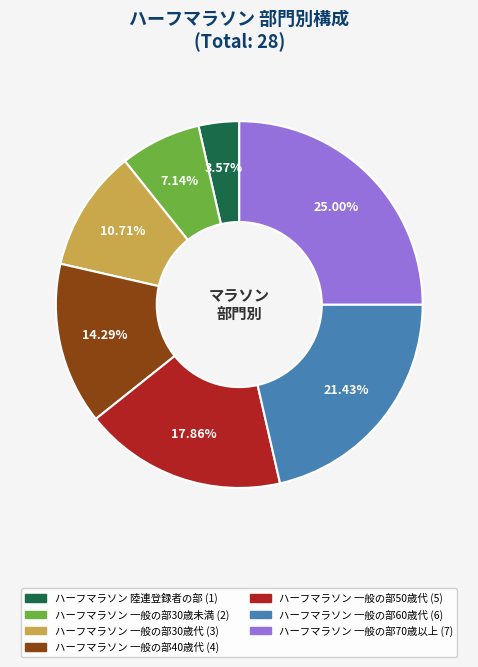

How many slices are in this pie chart?

7